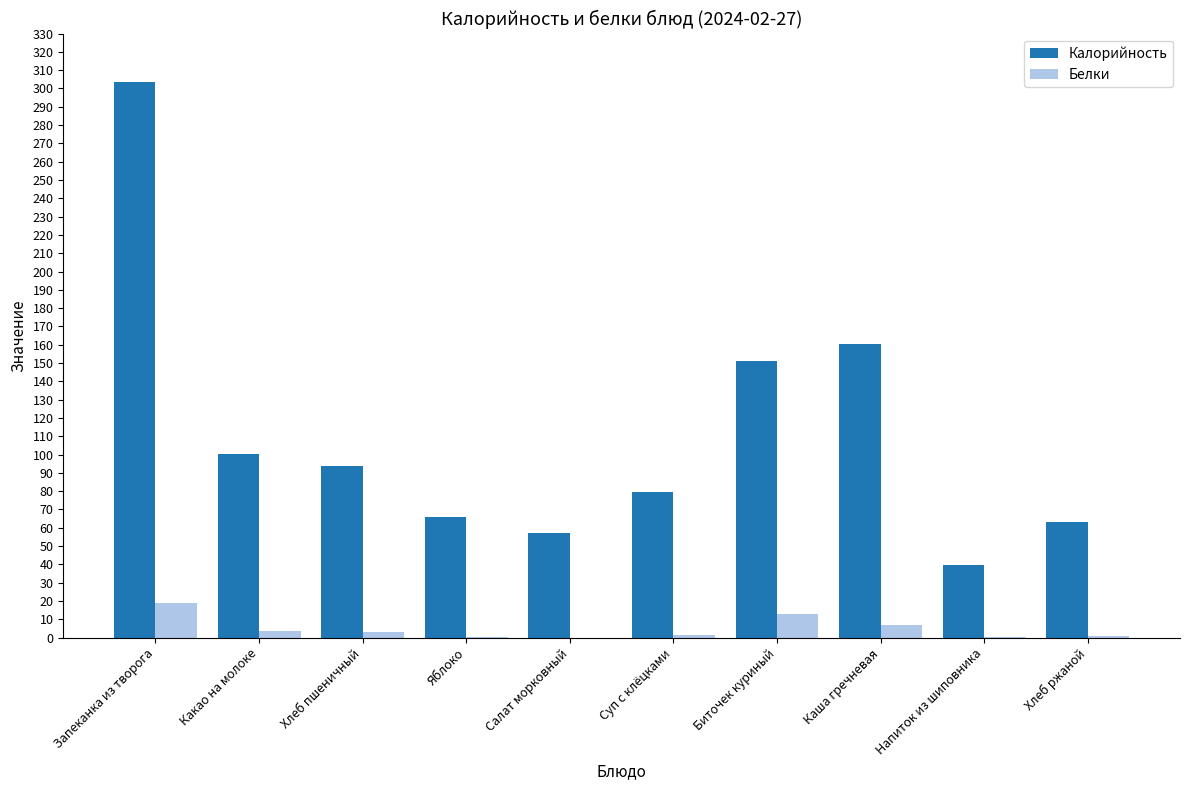

Where does the Белки series first go above 3?

Запеканка из творога